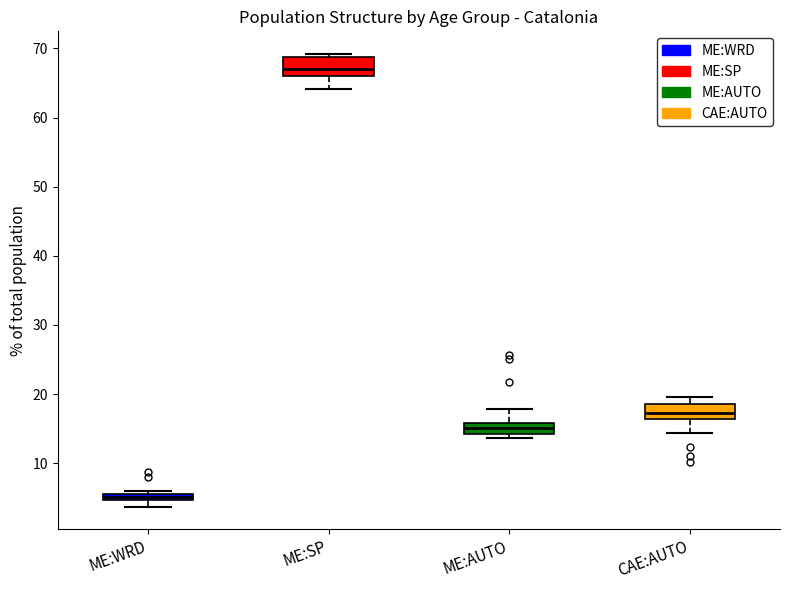

Which box has the lowest median line?

ME:WRD